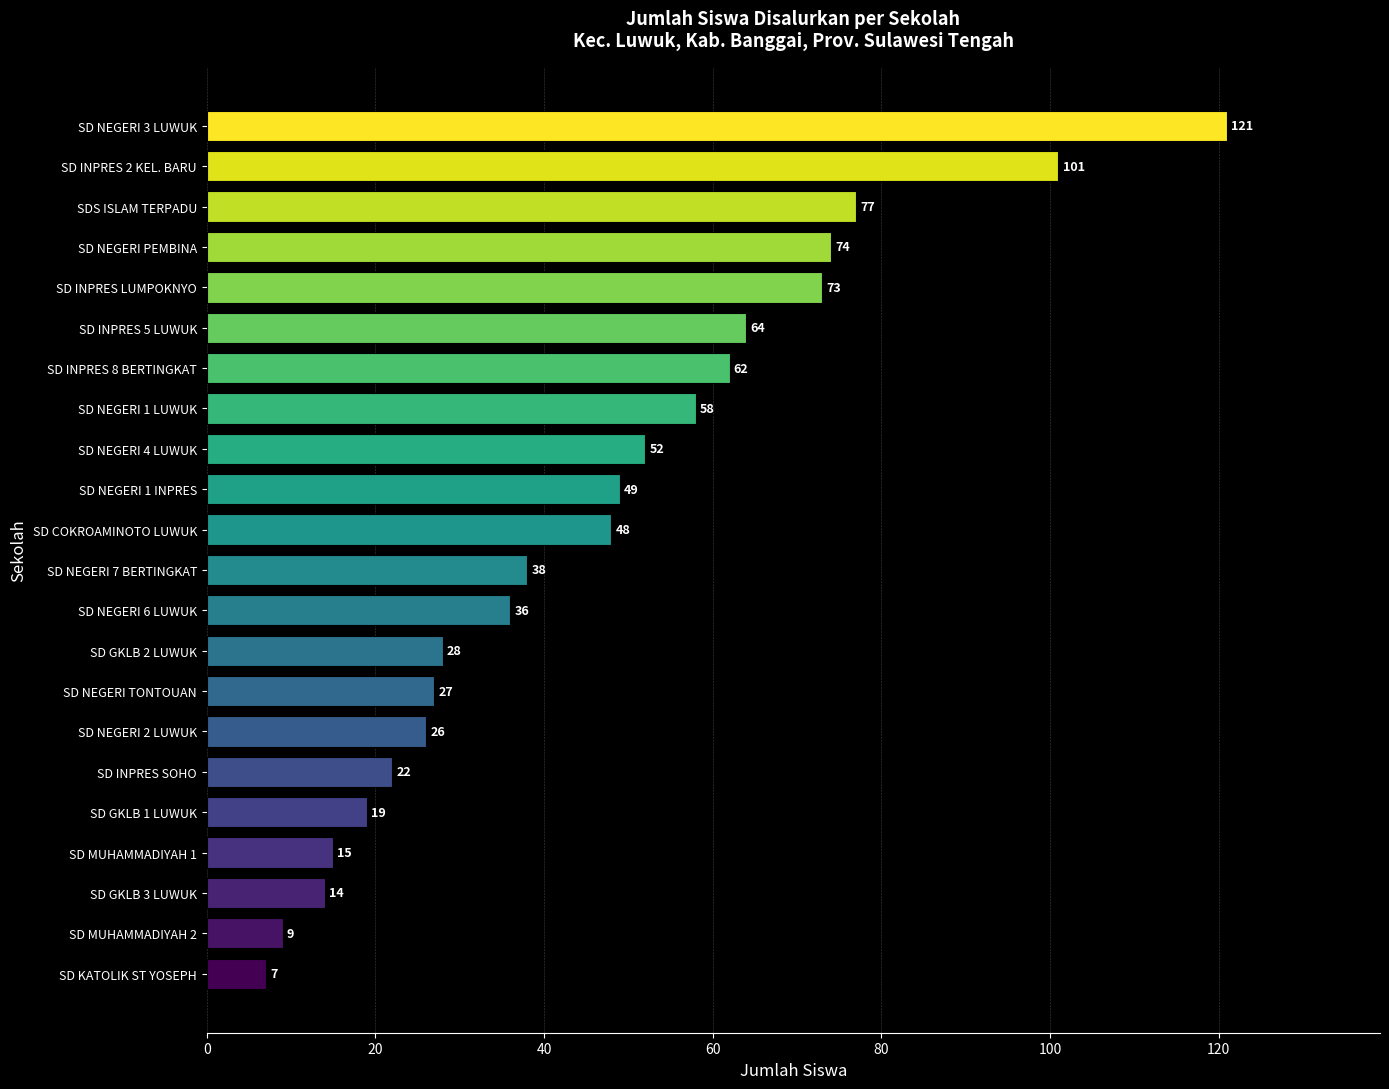

Reading bottom to top, list all the values displayed in this chart.

SD KATOLIK ST YOSEPH=7	SD MUHAMMADIYAH 2=9	SD GKLB 3 LUWUK=14	SD MUHAMMADIYAH 1=15	SD GKLB 1 LUWUK=19	SD INPRES SOHO=22	SD NEGERI 2 LUWUK=26	SD NEGERI TONTOUAN=27	SD GKLB 2 LUWUK=28	SD NEGERI 6 LUWUK=36	SD NEGERI 7 BERTINGKAT=38	SD COKROAMINOTO LUWUK=48	SD NEGERI 1 INPRES=49	SD NEGERI 4 LUWUK=52	SD NEGERI 1 LUWUK=58	SD INPRES 8 BERTINGKAT=62	SD INPRES 5 LUWUK=64	SD INPRES LUMPOKNYO=73	SD NEGERI PEMBINA=74	SDS ISLAM TERPADU=77	SD INPRES 2 KEL. BARU=101	SD NEGERI 3 LUWUK=121